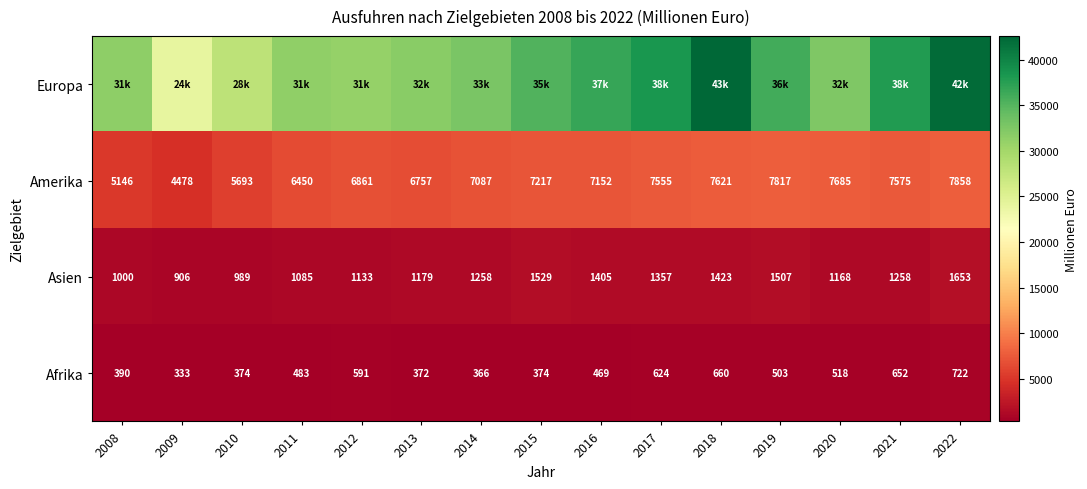

Is the value of Amerika at 2015 greater than the value of Afrika at 2013?

Yes